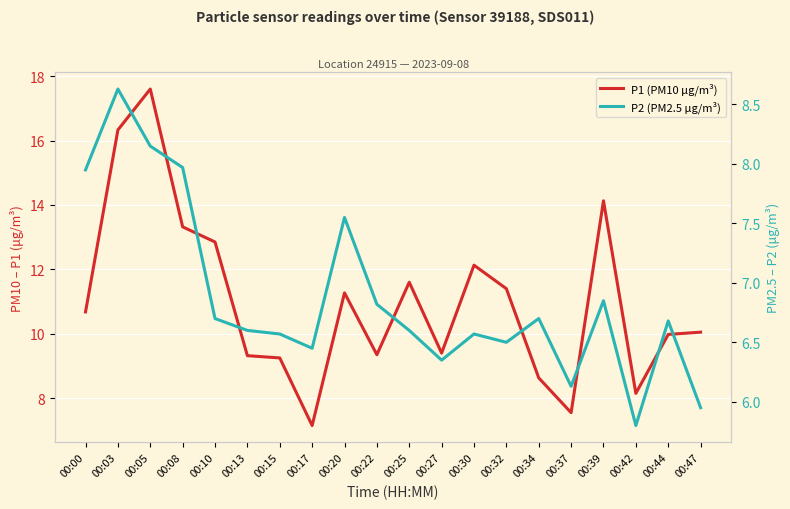

What is the greatest value displayed?

17.6